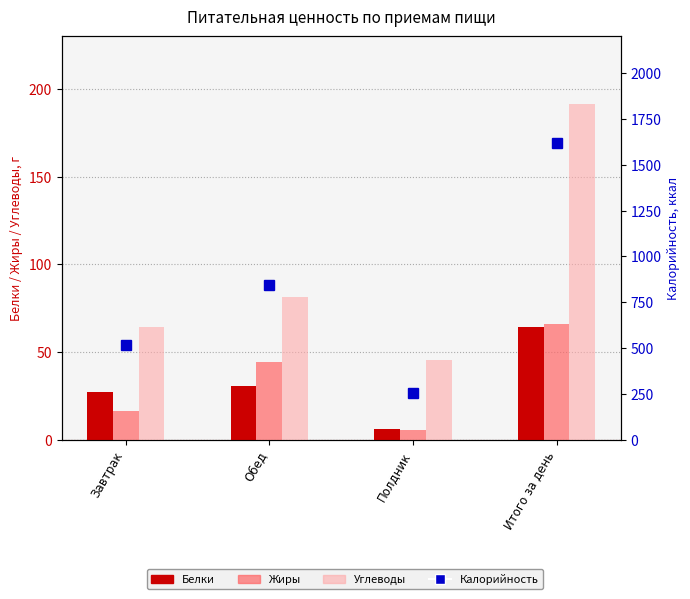

At which category does the chart reach its peak across all series?

Итого за день